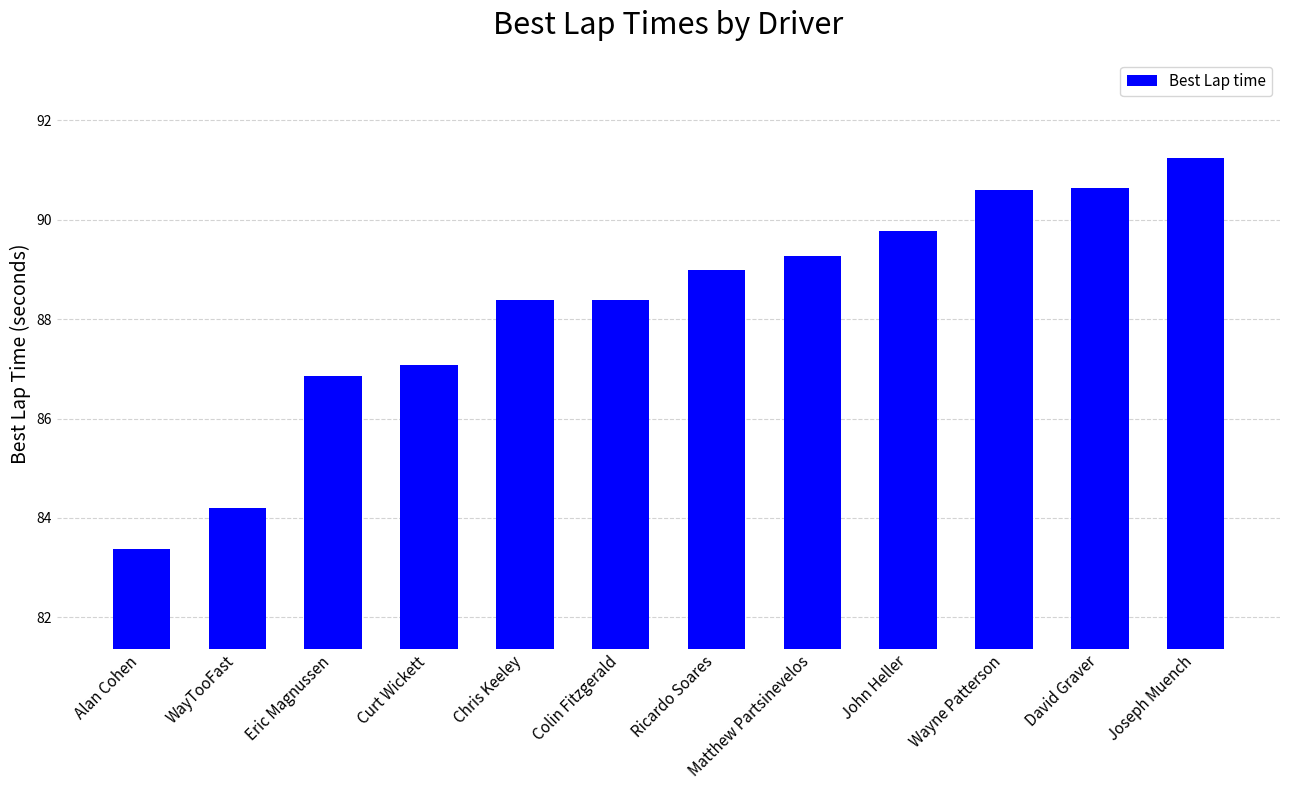

What is the greatest value displayed?

91.2